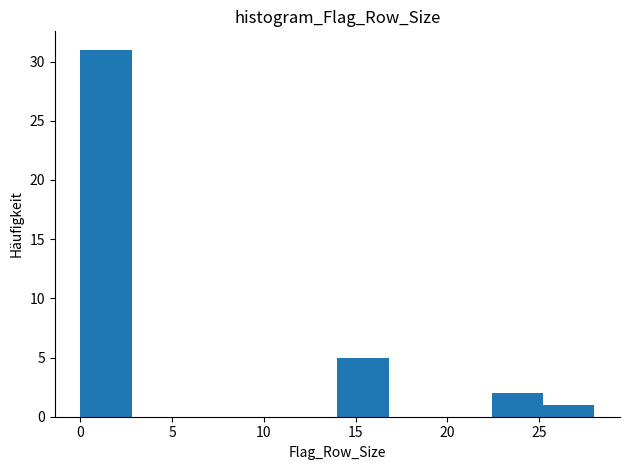

Which range on the x-axis has the tallest bar?

0.0 to 2.8